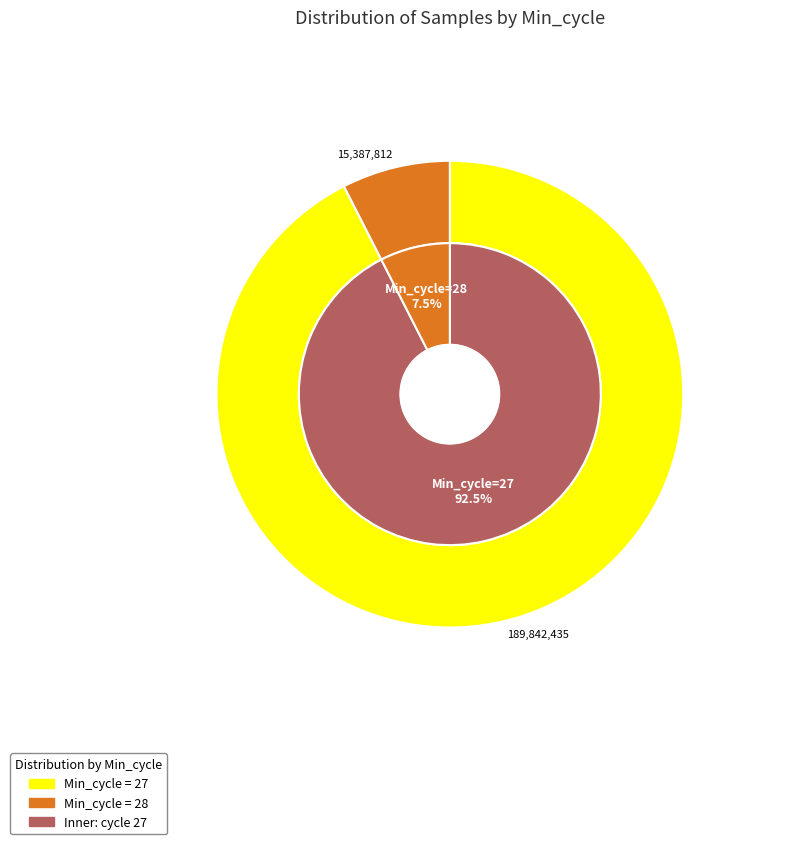

Which has a higher value, 27 or 27?

27